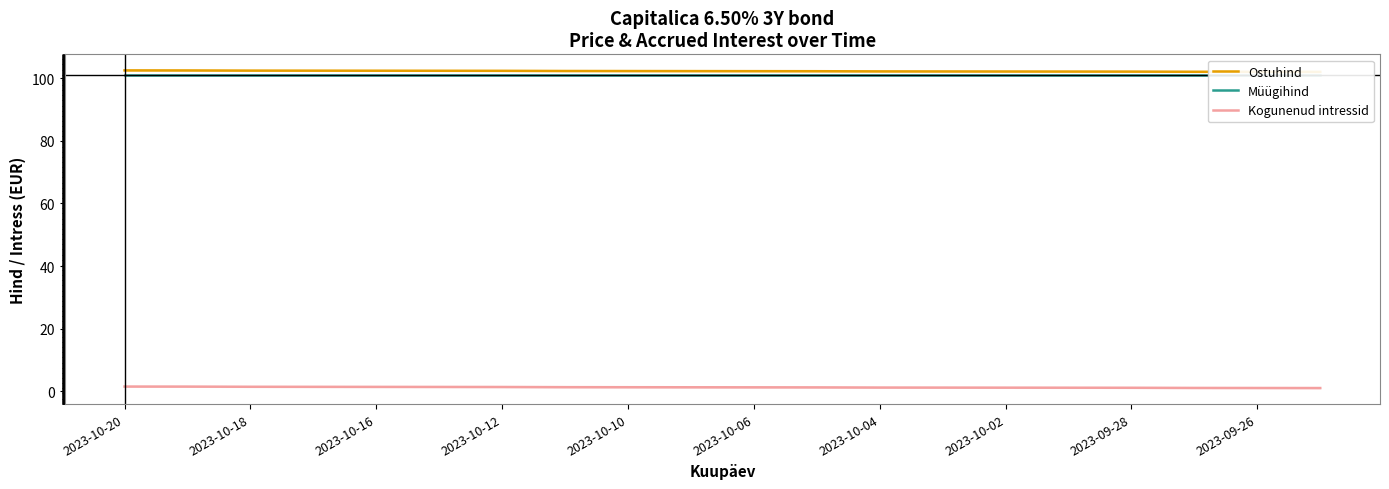

Does the chart have visible grid lines?

No